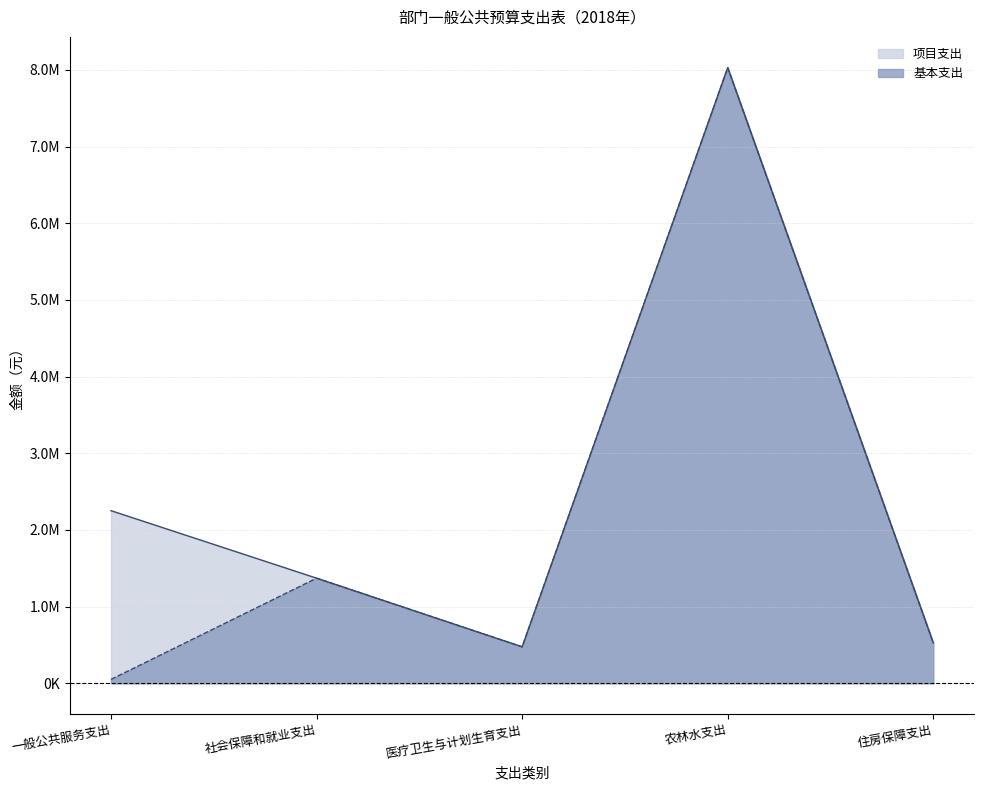

Reading right to left, list all the values displayed in this chart.

total_line: 住房保障支出=526496.5	农林水支出=8028171.6	医疗卫生与计划生育支出=475104.0	社会保障和就业支出=1370454.1	一般公共服务支出=2250700.0
jichu_line: 住房保障支出=526496.5	农林水支出=8028171.6	医疗卫生与计划生育支出=475104.0	社会保障和就业支出=1370454.1	一般公共服务支出=50700.0